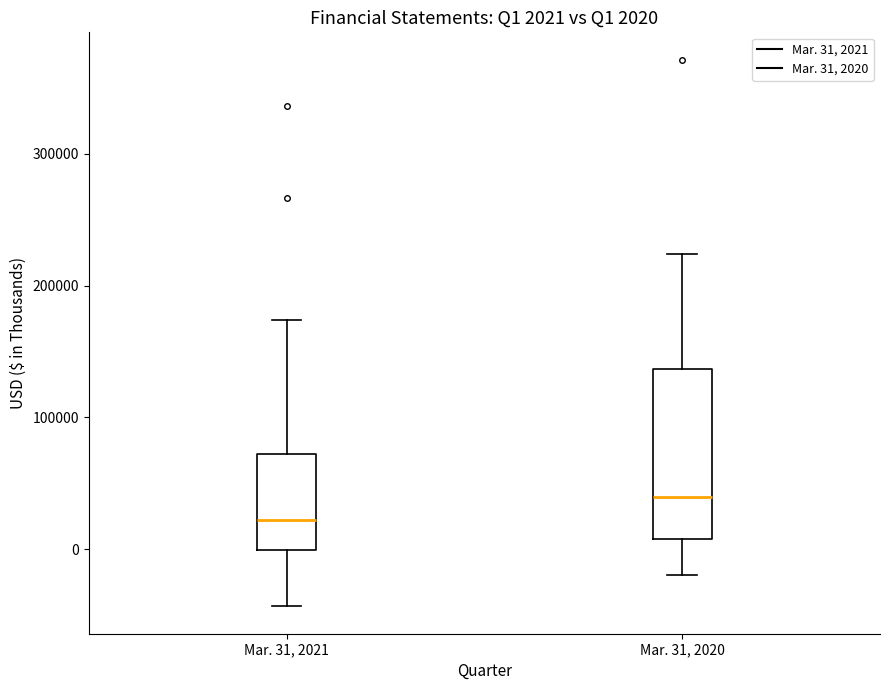

Comparing the boxes themselves (not the whiskers), which one is the tallest?

Mar. 31, 2020